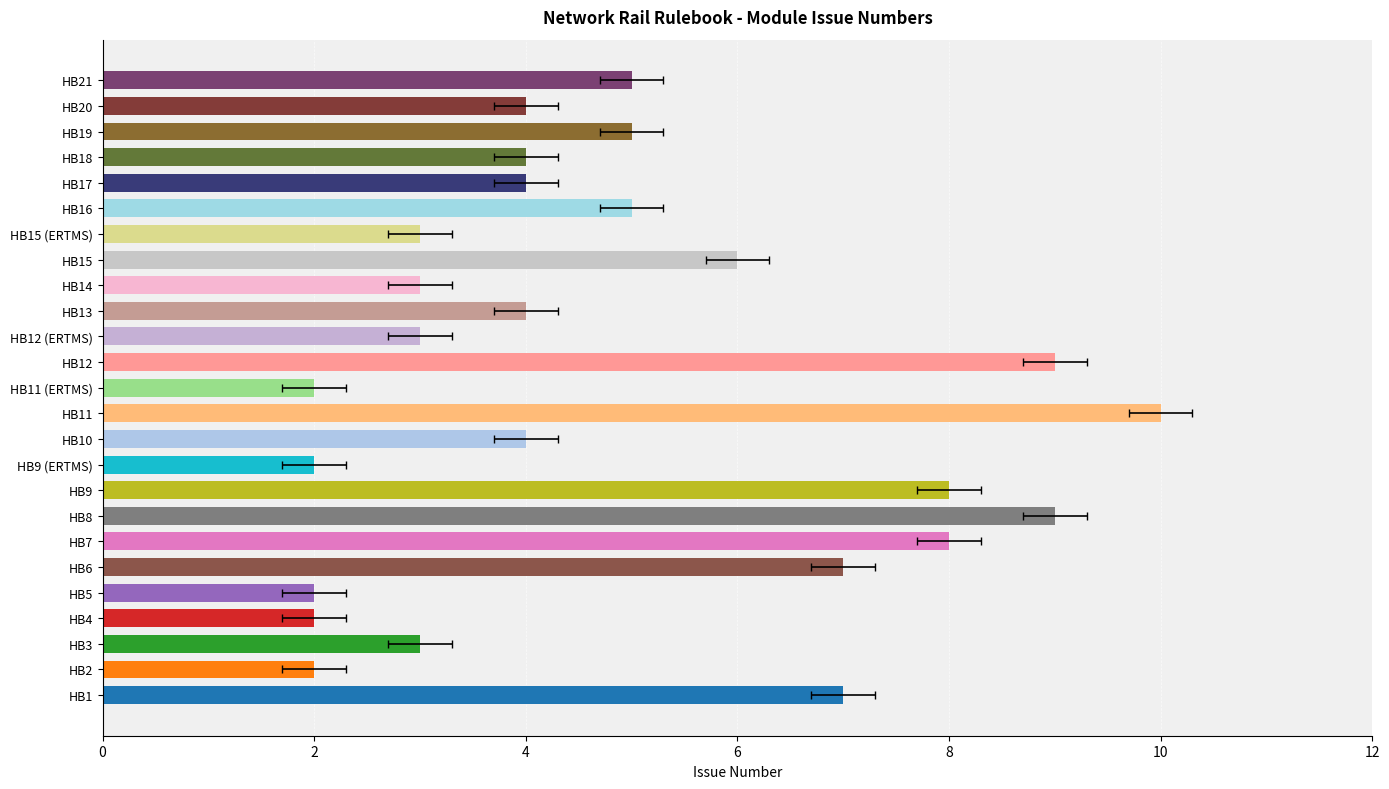

Which label corresponds to the largest value in the chart?

HB11